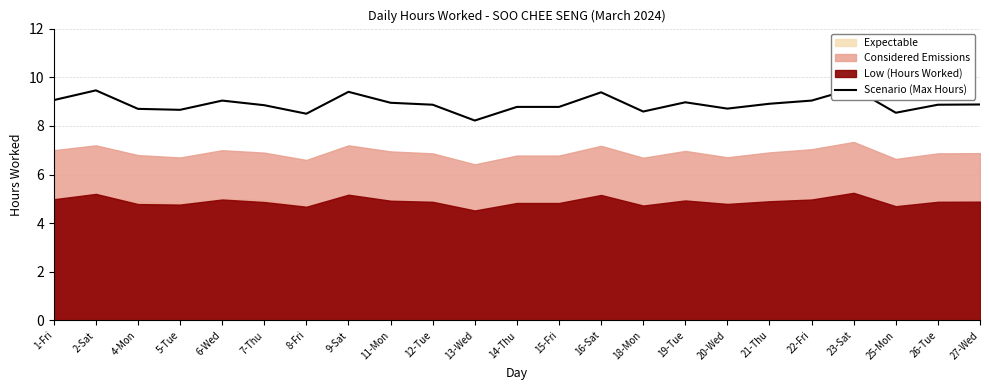

How many interior local peaks (higher than both neighbors) does the data have?

6